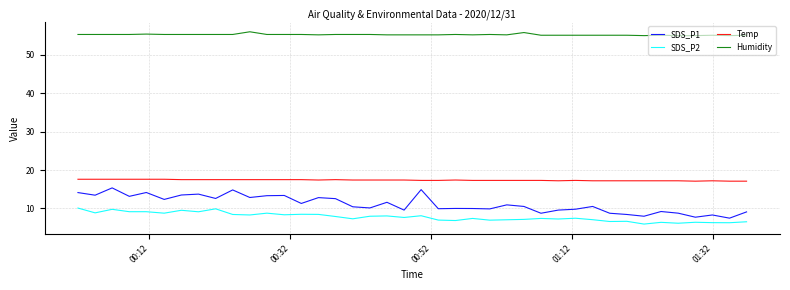

What is the greatest value displayed?

56.0